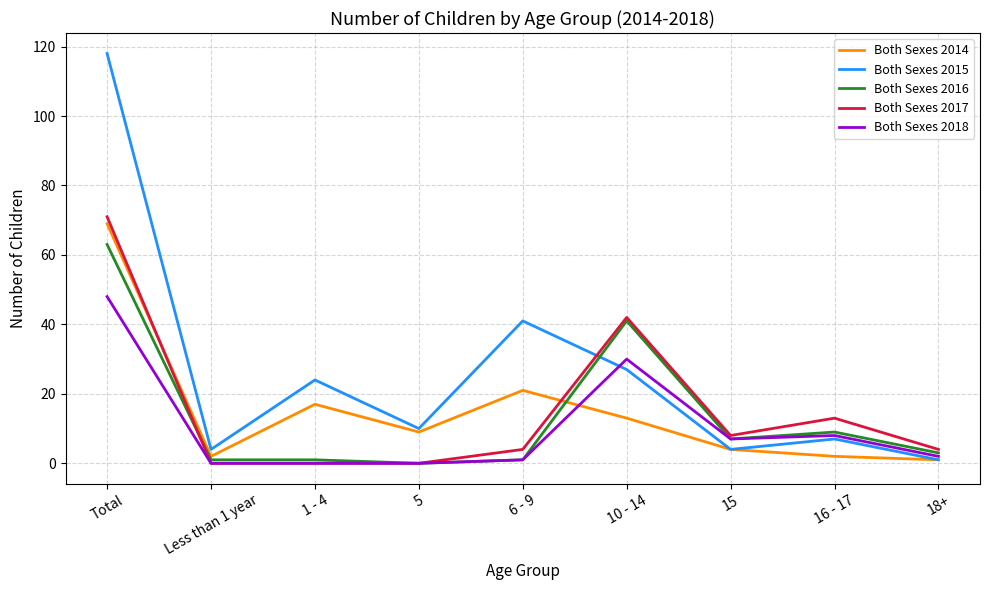

List the series in order of their peak value, lowest first.

Both Sexes 2018, Both Sexes 2016, Both Sexes 2014, Both Sexes 2017, Both Sexes 2015